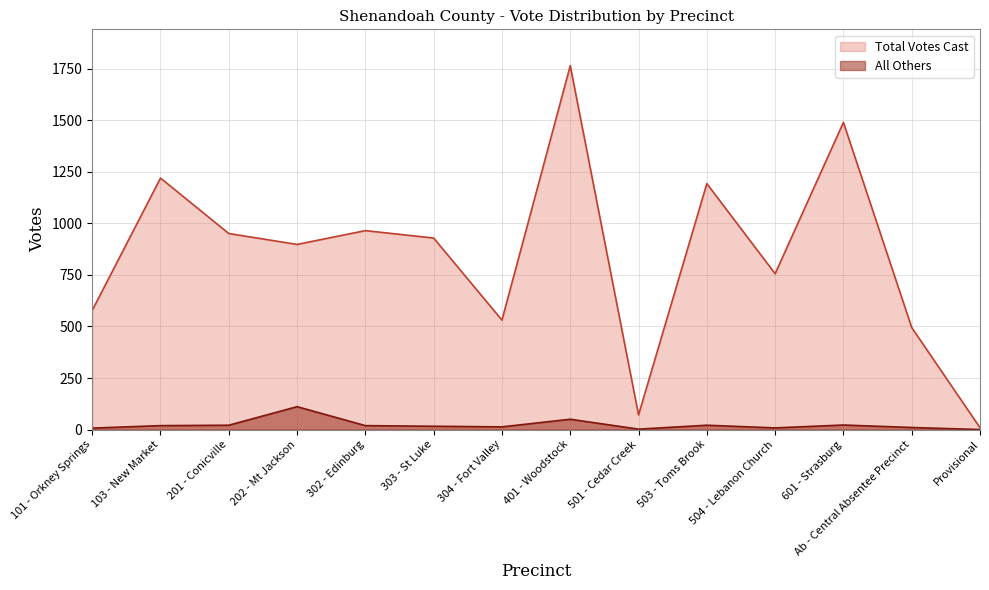

Read the All Others value at 504 - Lebanon Church.

8